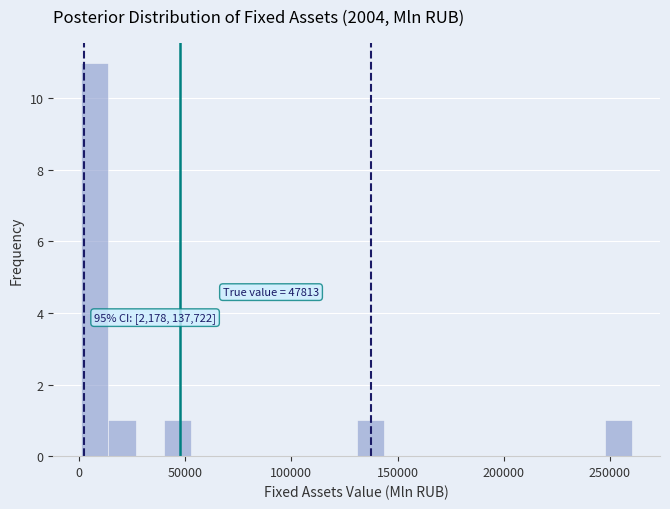

Around what value on the x-axis is the tallest bar? Give the approximate position of its centre, as read against the axis.

5000